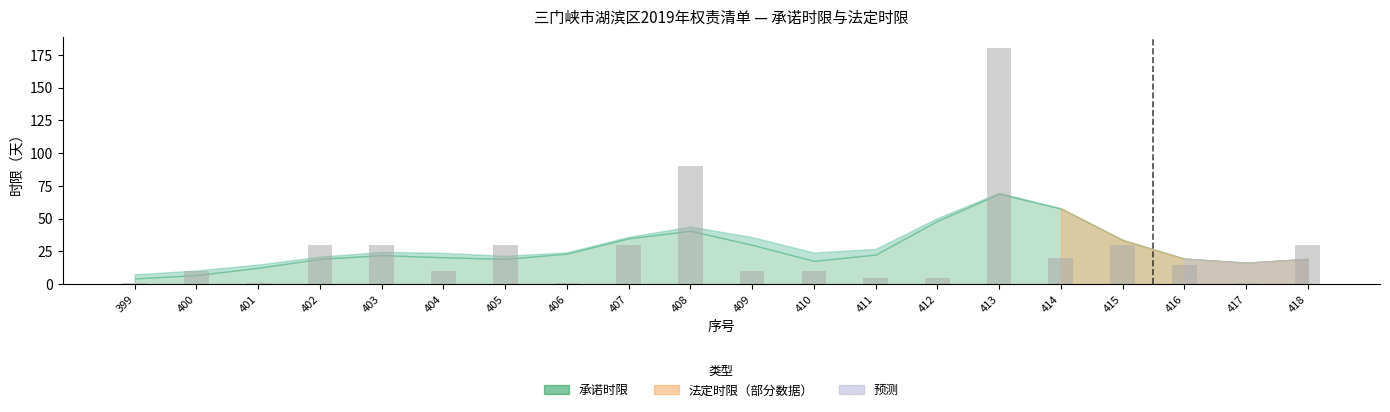

What is the minimum value shown in the chart?

1